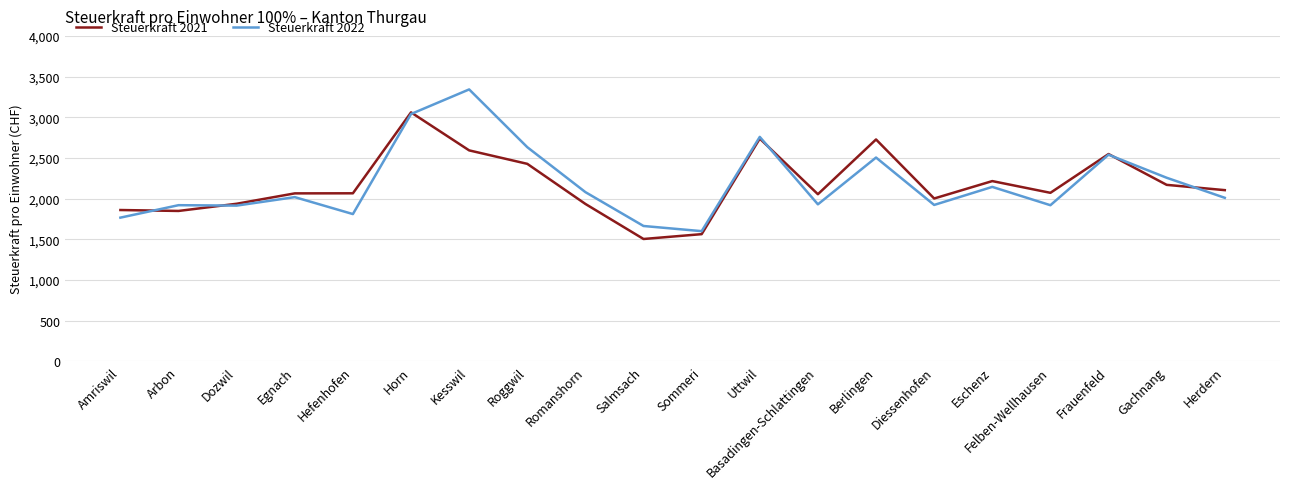

What is the lowest value of the Steuerkraft 2022 series?

1598.9